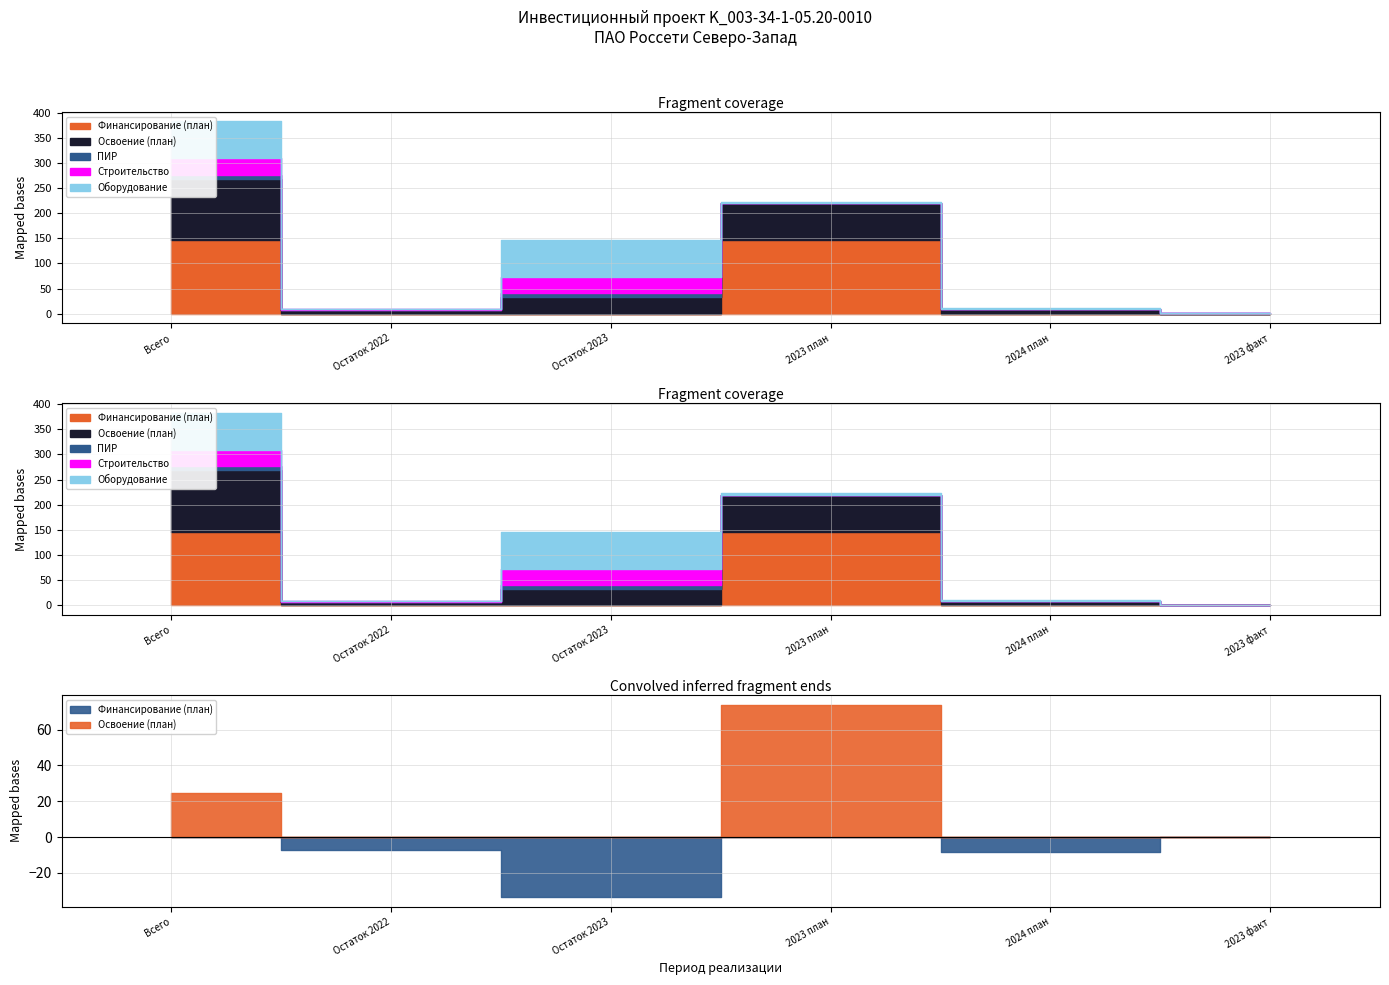

At which category is the sum across all series the highest?

Всего